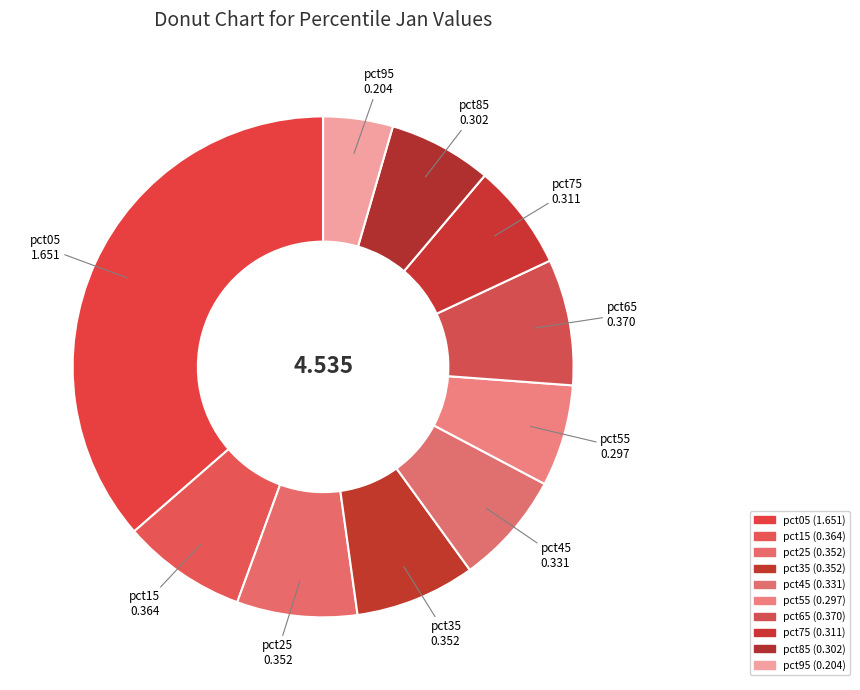

Is the sum of pct45 and pct65 greater than half?

No